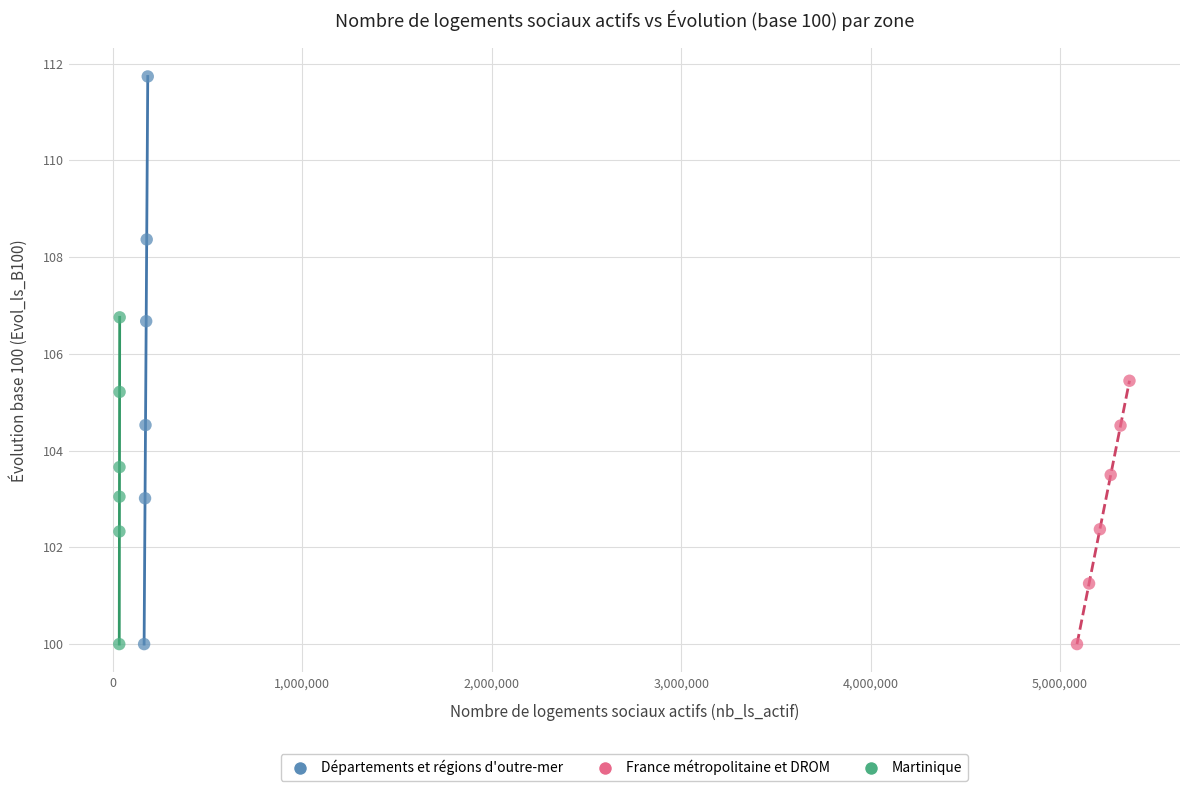

Which series has the largest Y range (max minus min)?

Départements et régions d'outre-mer